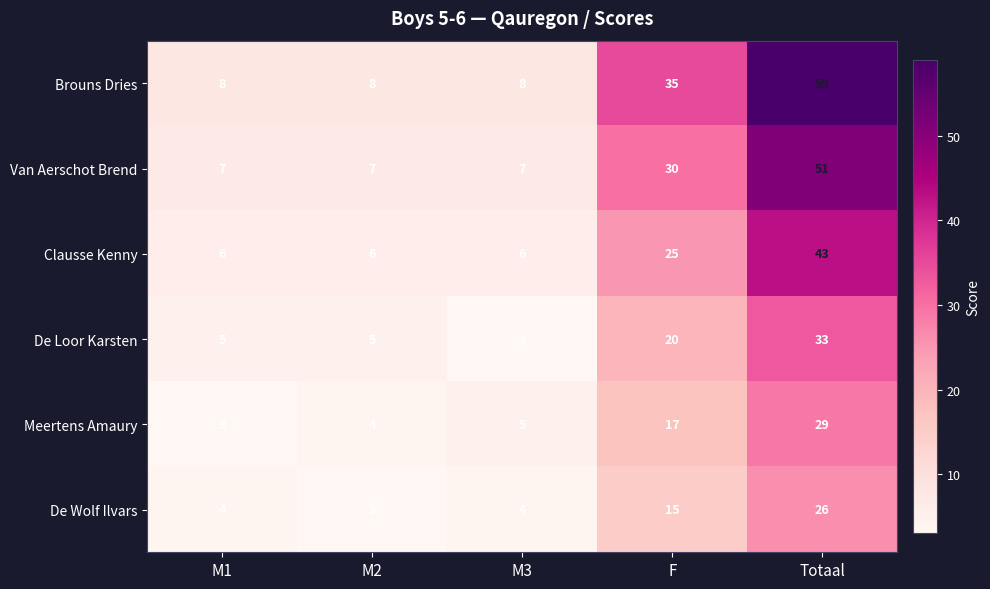

What is the spread (max minus min) of values at M3?

5